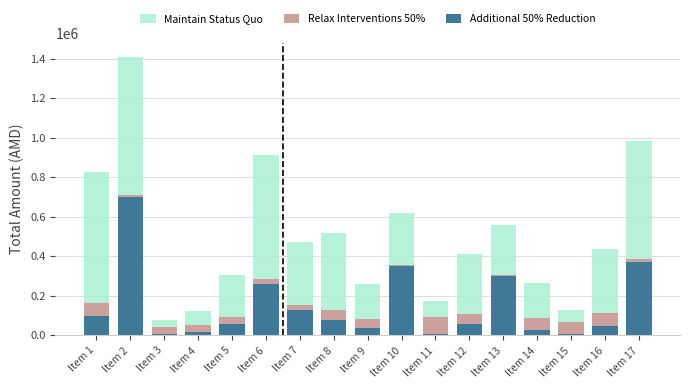

At which category is the sum across all series the highest?

Item 2